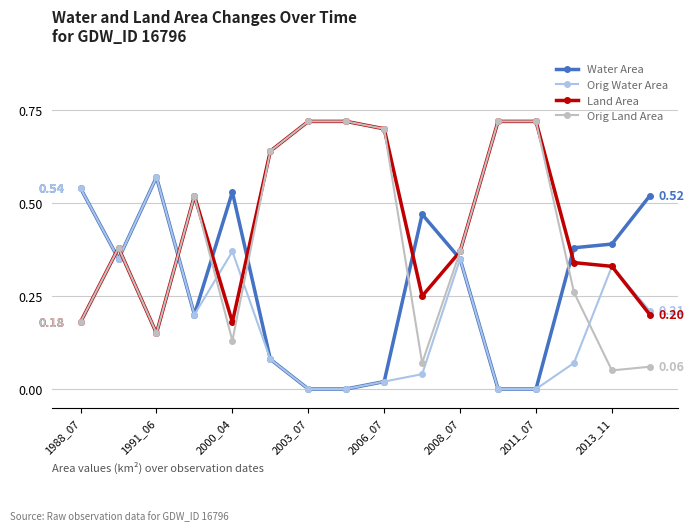

True or false: Water Area has more than 2 points higher than both neighbors.

True